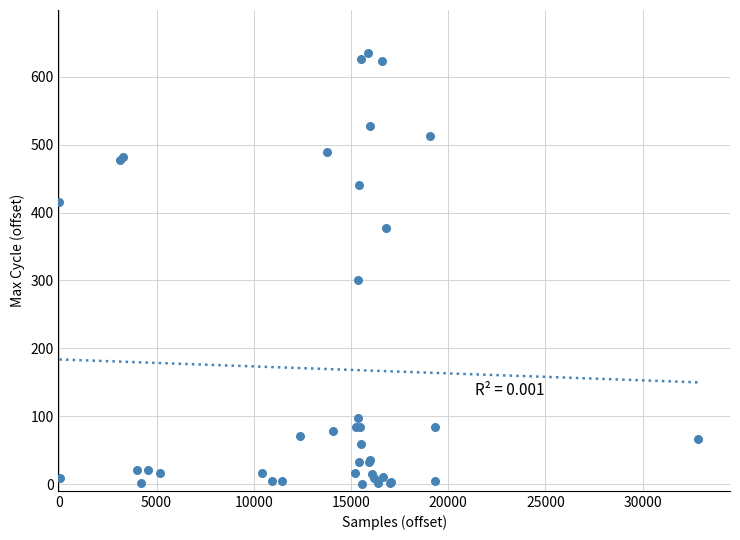

What Y value in the scatter plot is closest to 317?

300